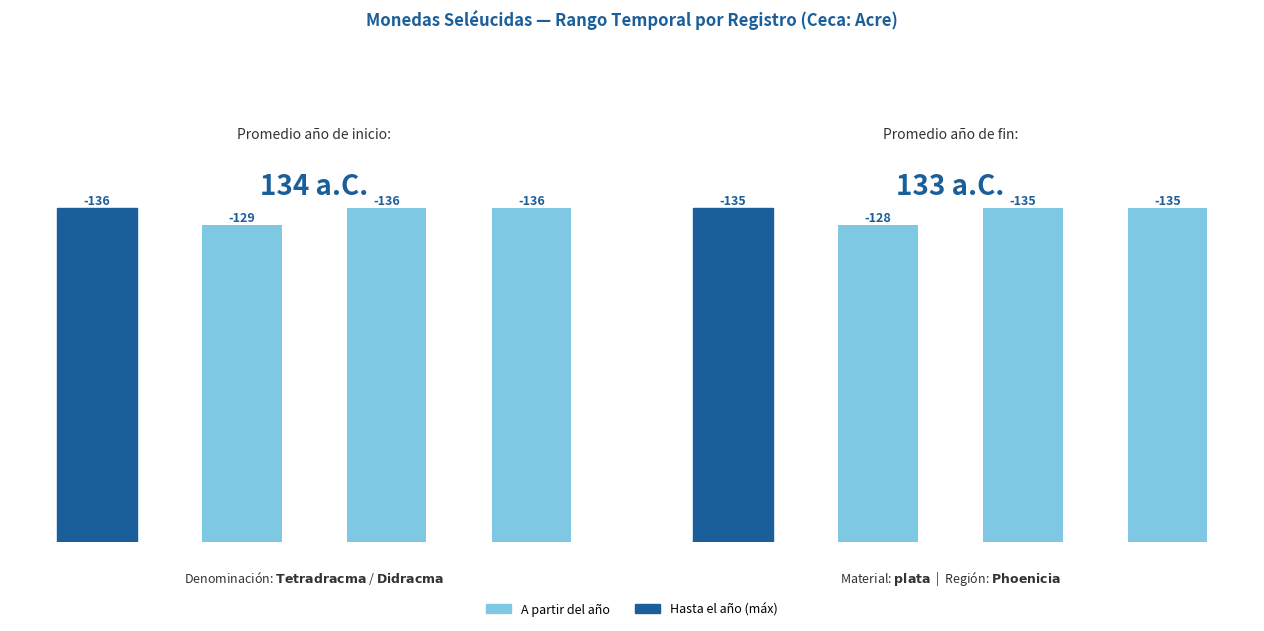

List the series in order of their overall mean, lowest first.

Hasta el año, A partir del año